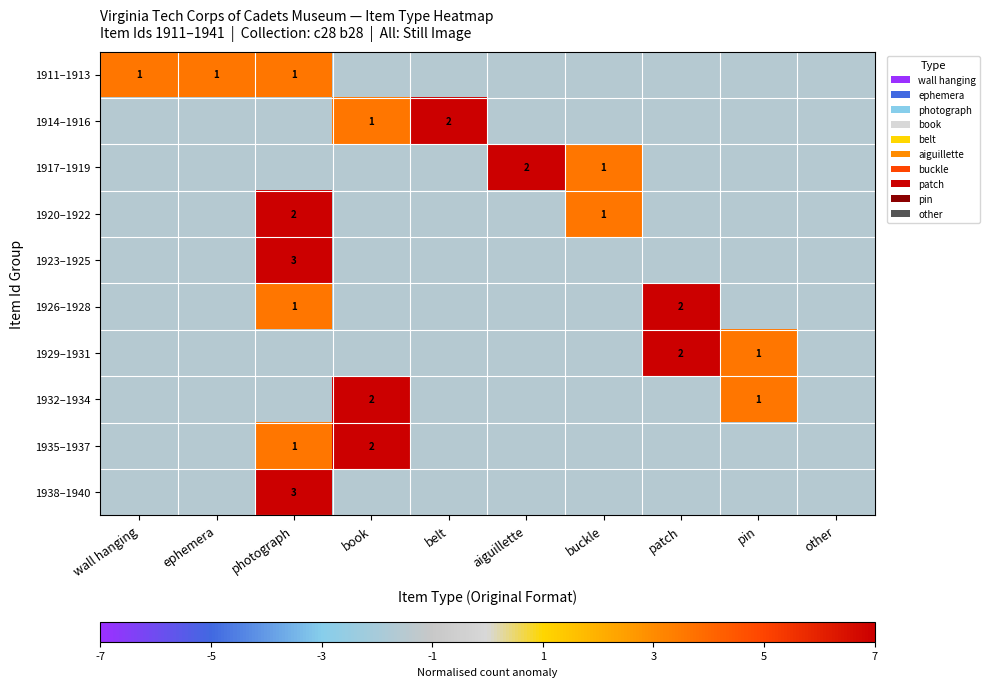

The value of 1926–1928 at aiguillette is -2.2. True or false?

False